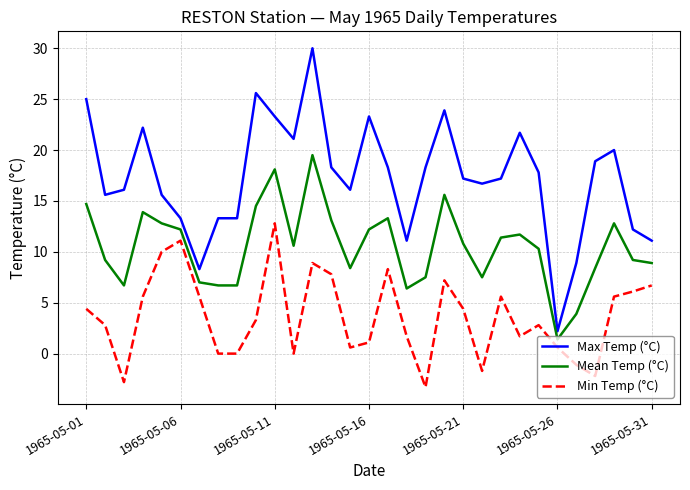

List the series in order of their peak value, highest first.

Max Temp (°C), Mean Temp (°C), Min Temp (°C)